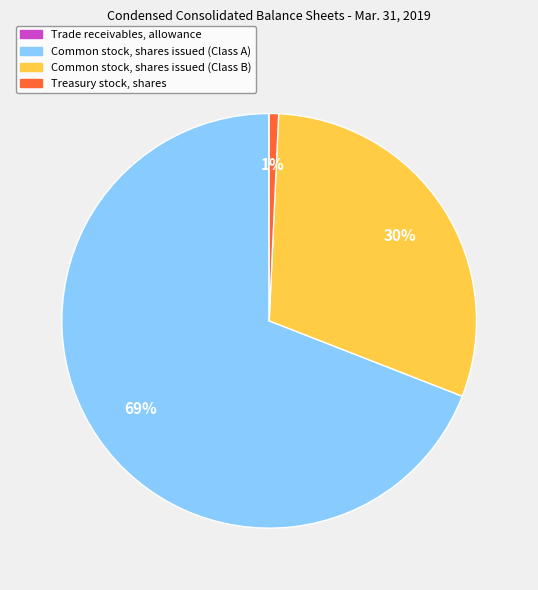

True or false: Common stock, shares issued (Class A) accounts for 83% of the total.

False